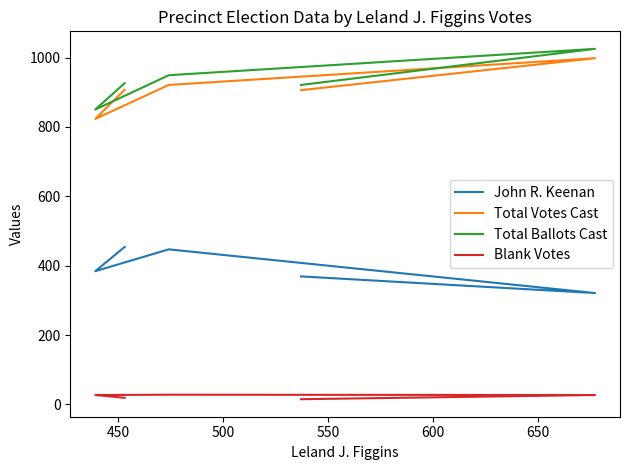

In John R. Keenan, how many points are lower than both neighbors (excluding endpoints)?

2